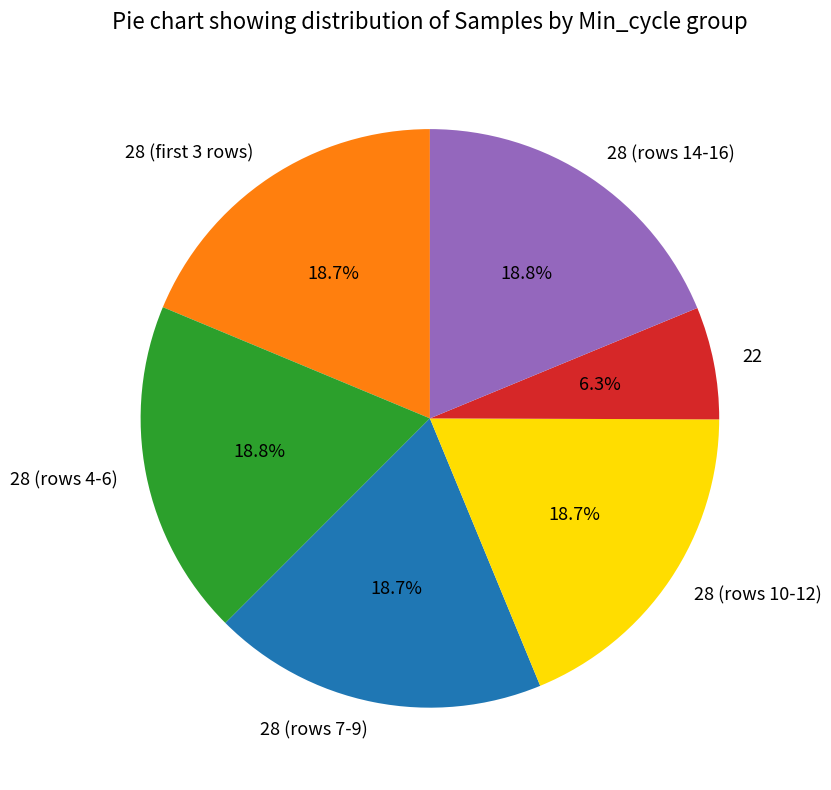

What is the smallest slice in the pie chart?

22